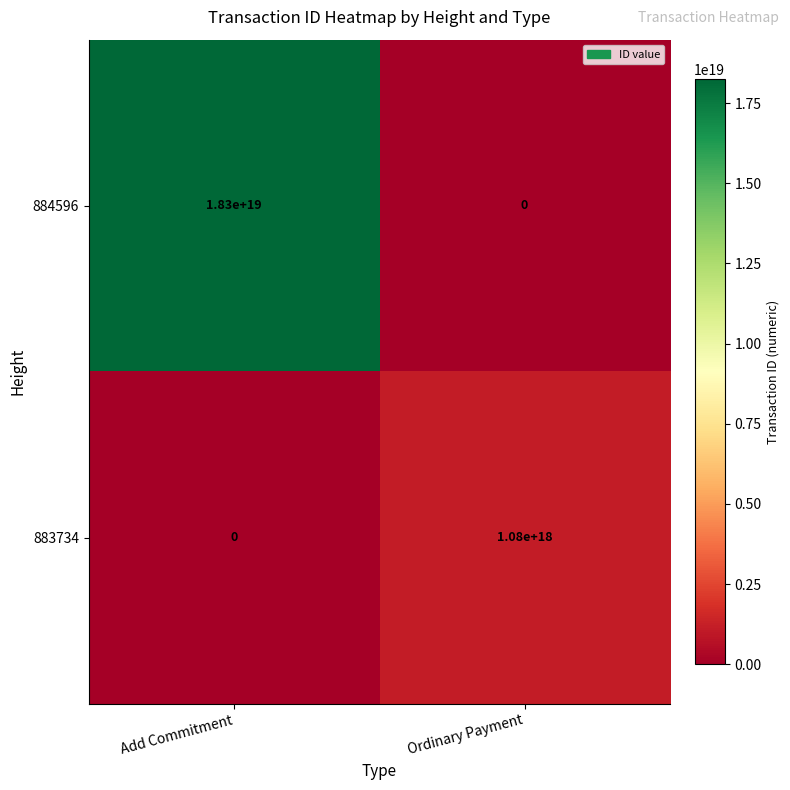

List the series in order of their overall mean, lowest first.

883734, 884596